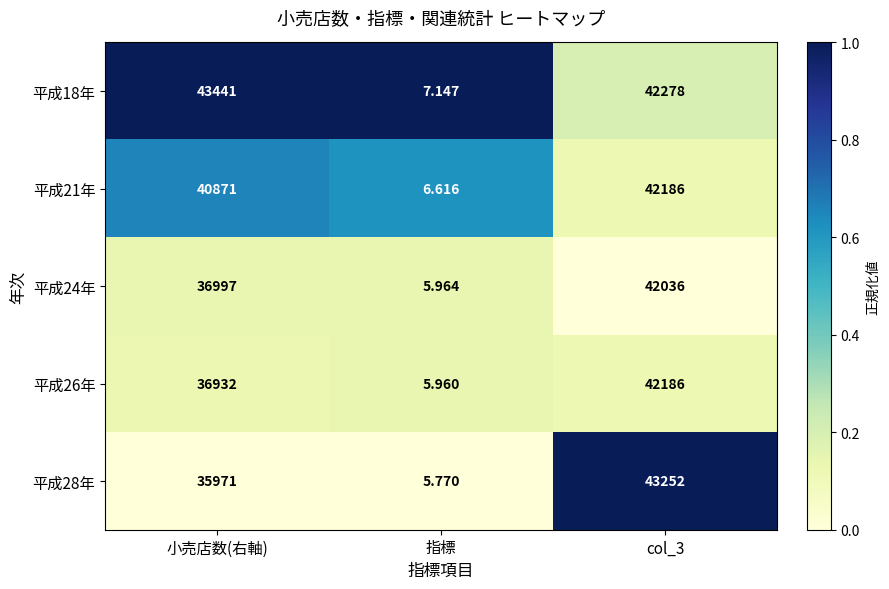

Which label corresponds to the largest value in the chart?

小売店数(右軸)